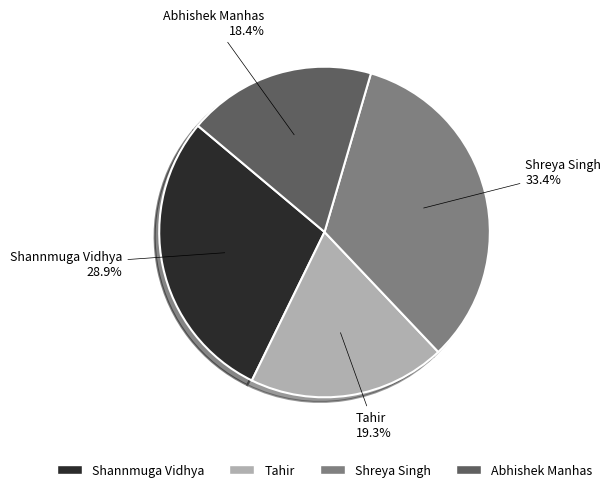

To the nearest percent, what is the combined percentage of Tahir and Shreya Singh?

53%